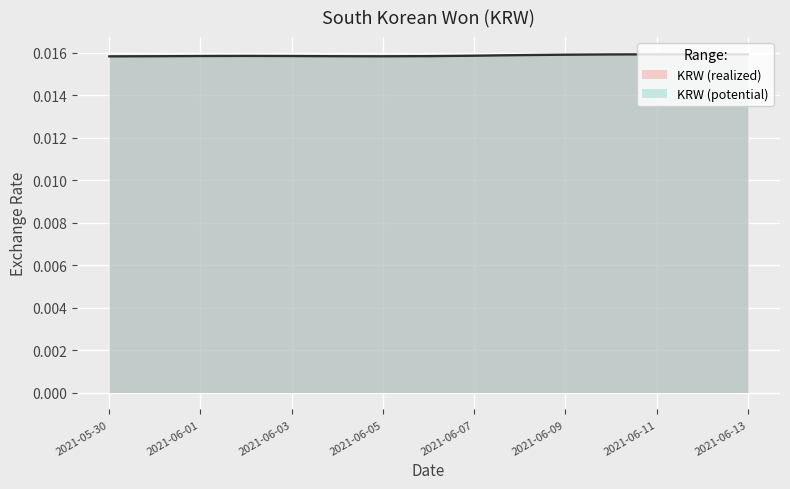

List the labels in order of value, largest first.

2021-06-02, 2021-06-08, 2021-06-09, 2021-06-10, 2021-06-11, 2021-06-12, 2021-06-13, 2021-05-30, 2021-05-31, 2021-06-01, 2021-06-03, 2021-06-04, 2021-06-05, 2021-06-06, 2021-06-07